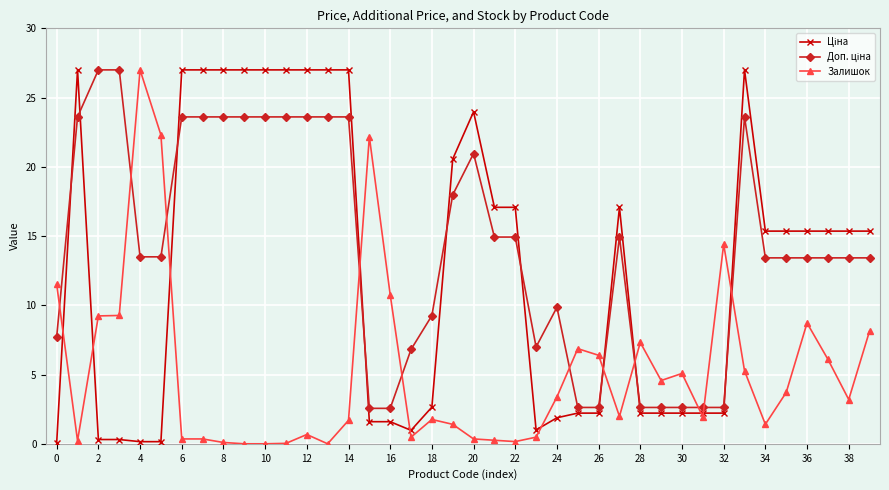

What is the value of the Залишок point at the 1st from the left?

11.5